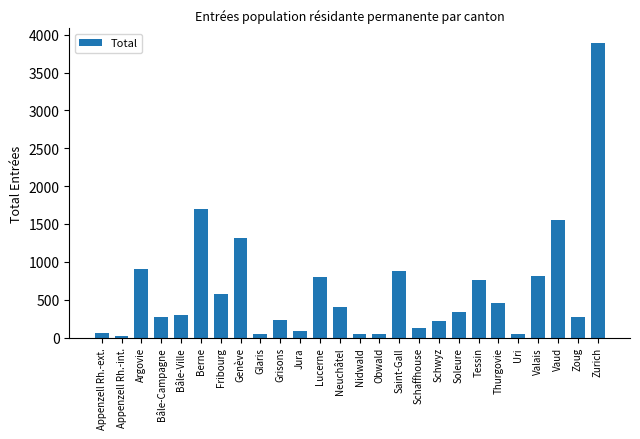

What is the average value?

620